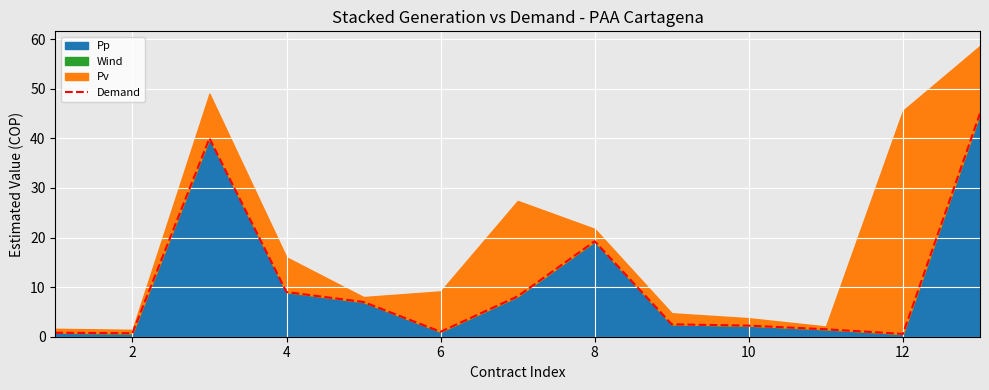

How many lines are shown in the chart?

1